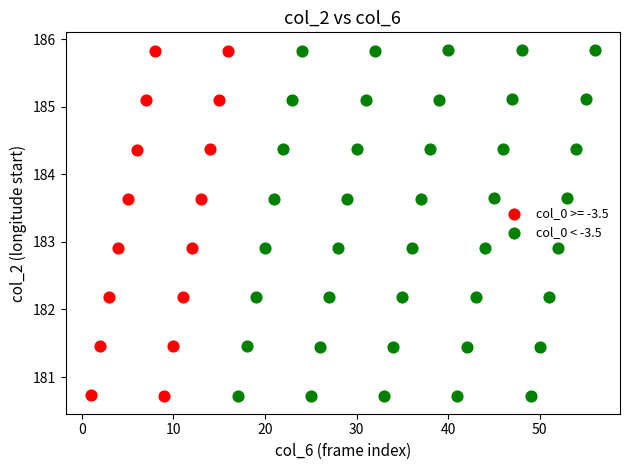

Which series has the widest spread of Y values?

col_0 < -3.5